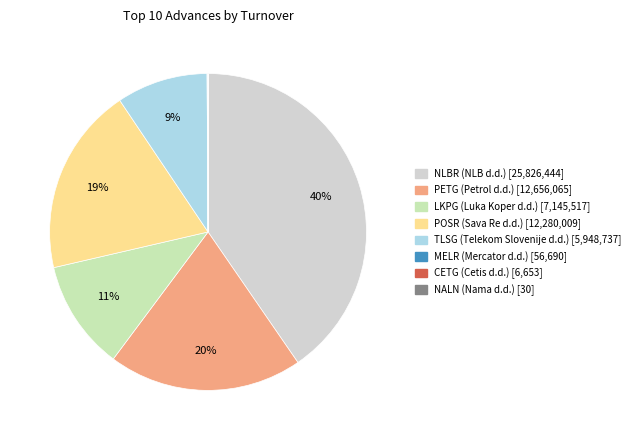

To the nearest percent, what is the combined percentage of MELR (Mercator d.d.) and NLBR (NLB d.d.)?

40%